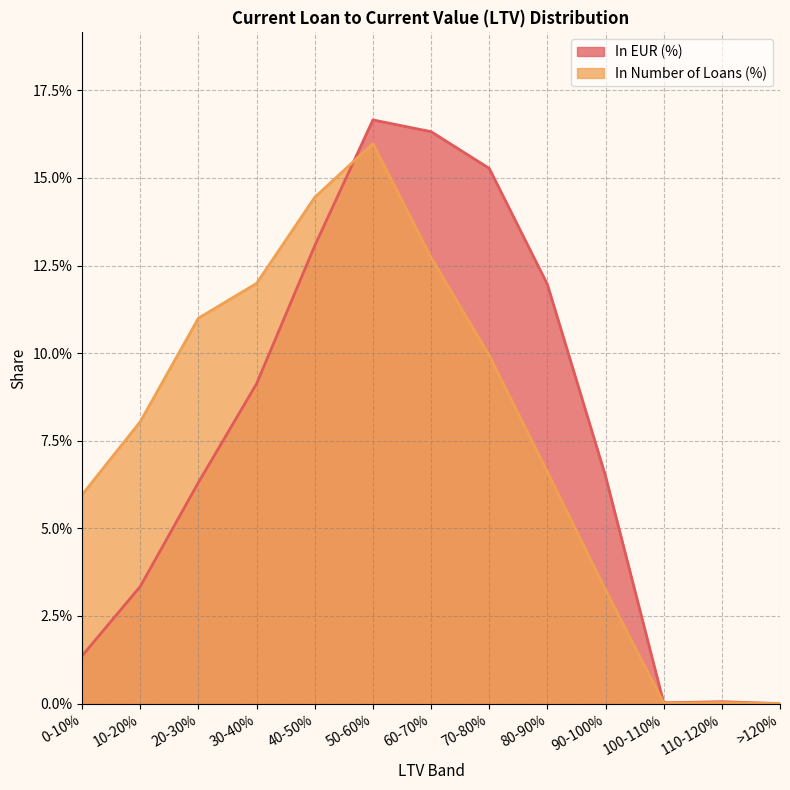

What are all the series names shown in the legend?

In EUR (%), In Number of Loans (%)